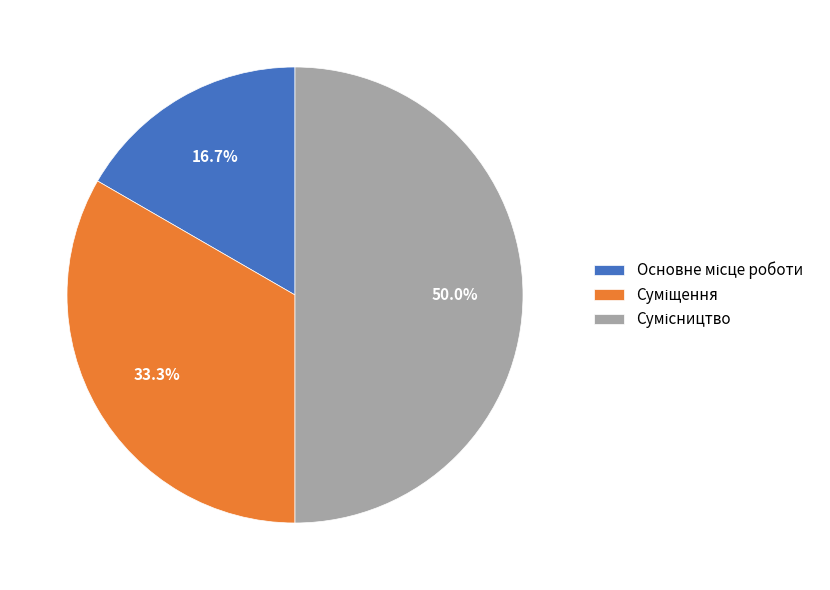

Is it true that Основне місце роботи is 17% of the pie?

True